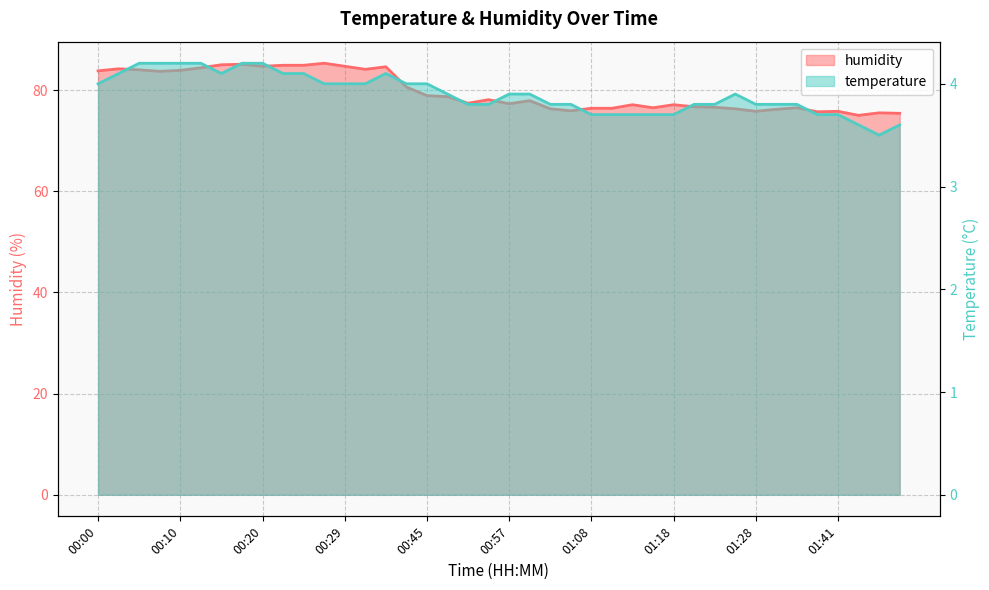

Where does the humidity series first go above 77?

00:00